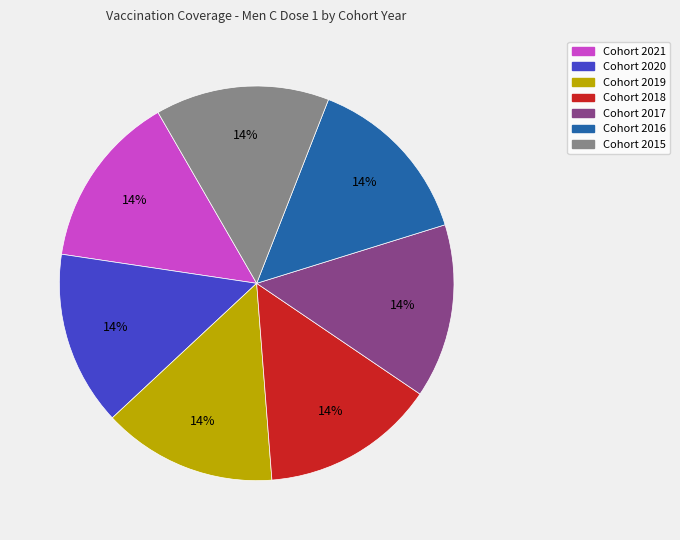

True or false: Cohort 2017 accounts for 14% of the total.

True